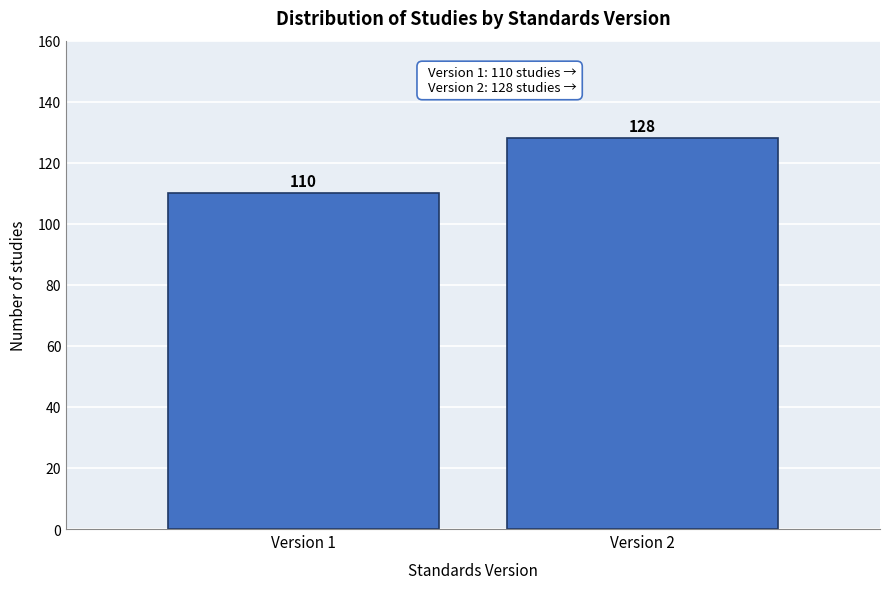

Reading left to right, list all the values displayed in this chart.

Version 1=110	Version 2=128